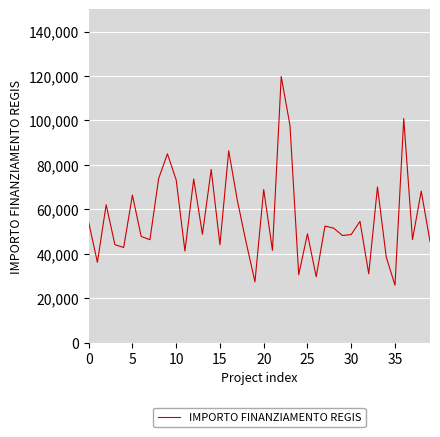

What is the smallest value displayed?

25842.4